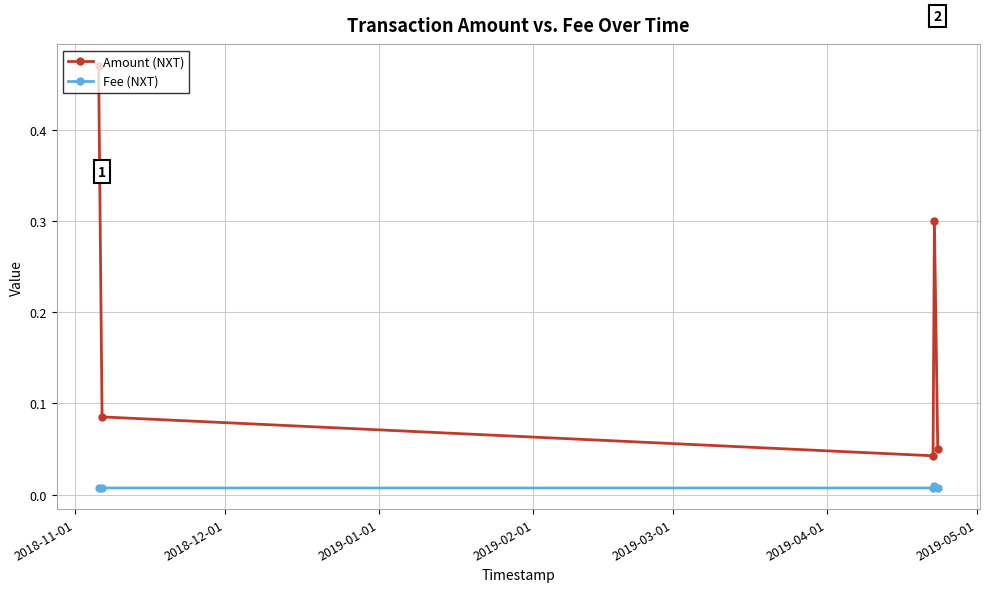

How many interior local peaks does the Amount (NXT) series have?

1